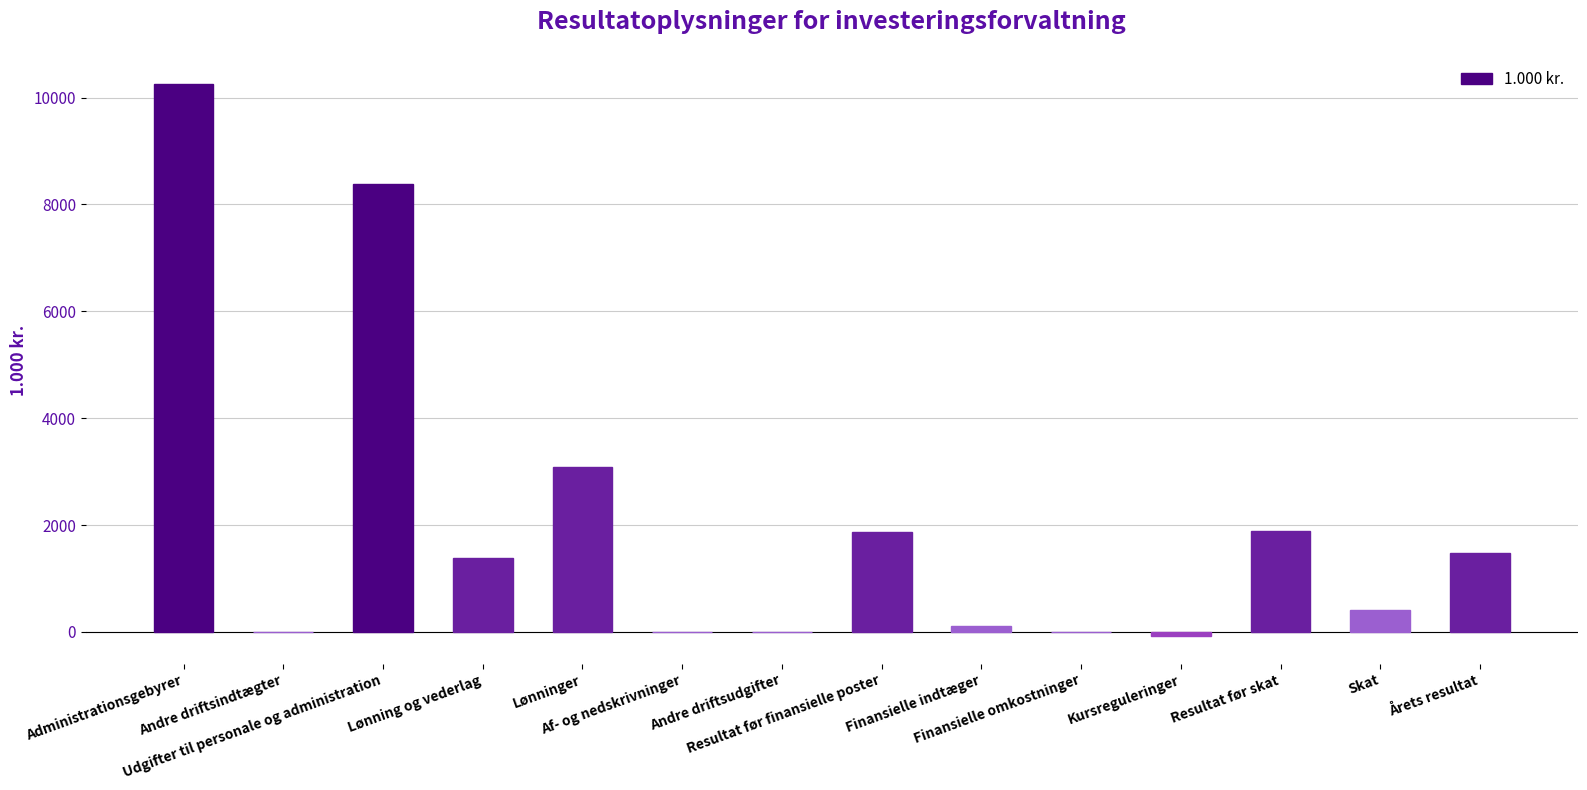

What is the sum of all values?

28782